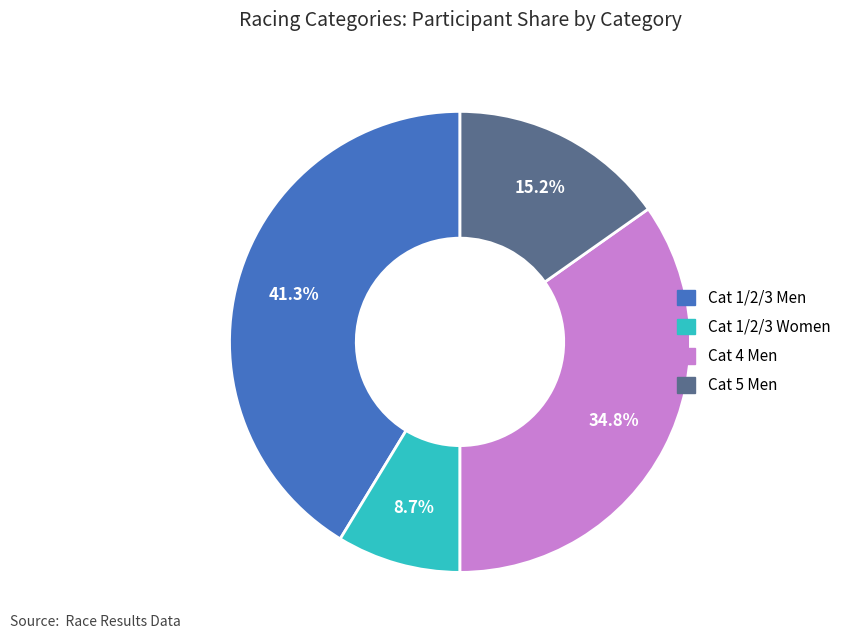

What percentage do Cat 1/2/3 Men and Cat 5 Men together represent?

56.5%